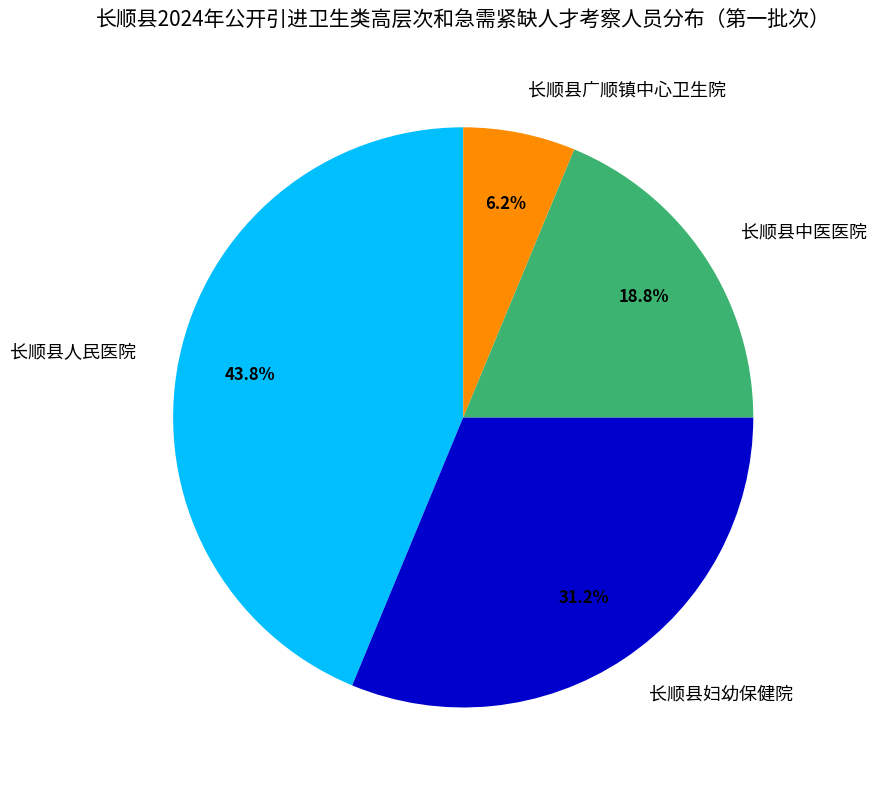

What percentage is the 长顺县人民医院 slice, to the nearest percent?

44%